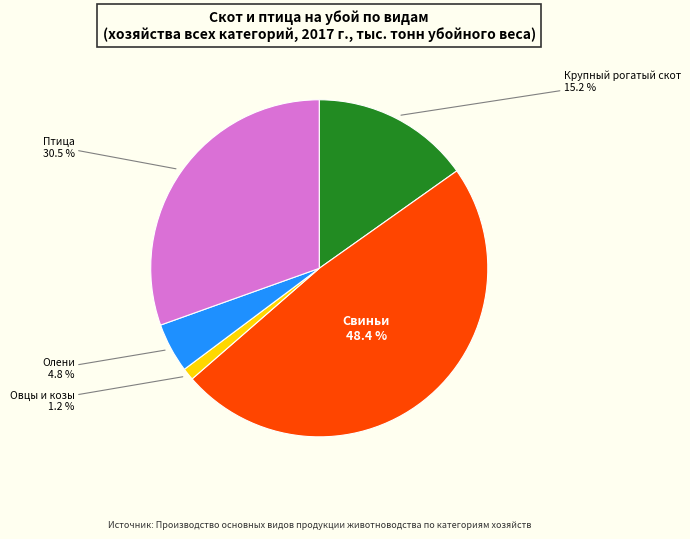

What is the largest slice in the pie chart?

Свиньи